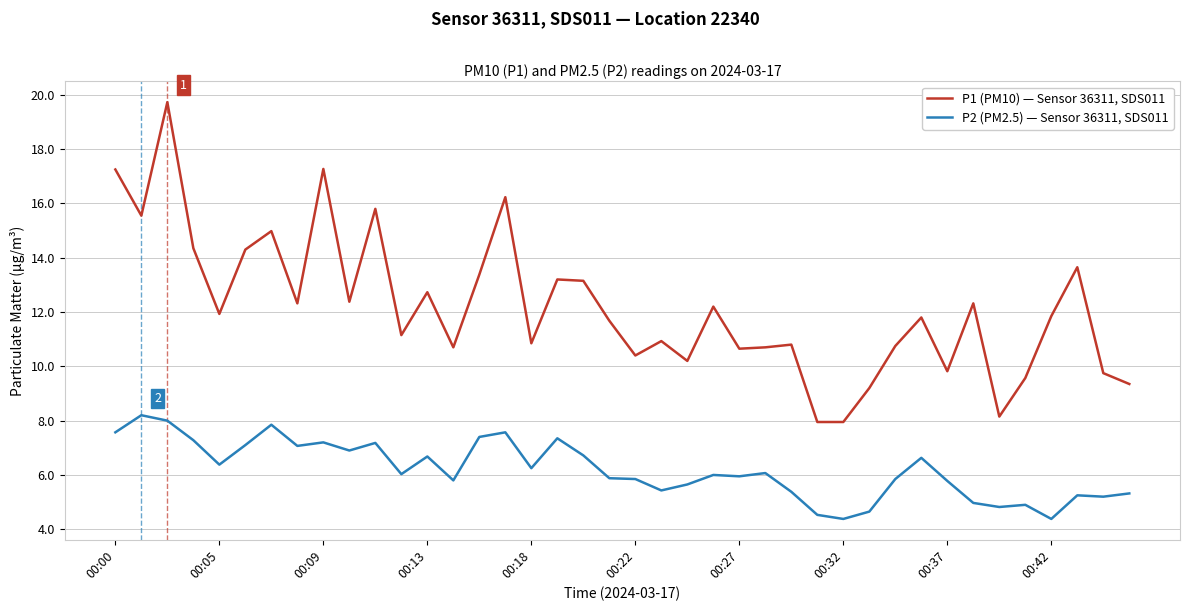

Which series has the largest total across all categories?

P1 (PM10) — Sensor 36311, SDS011